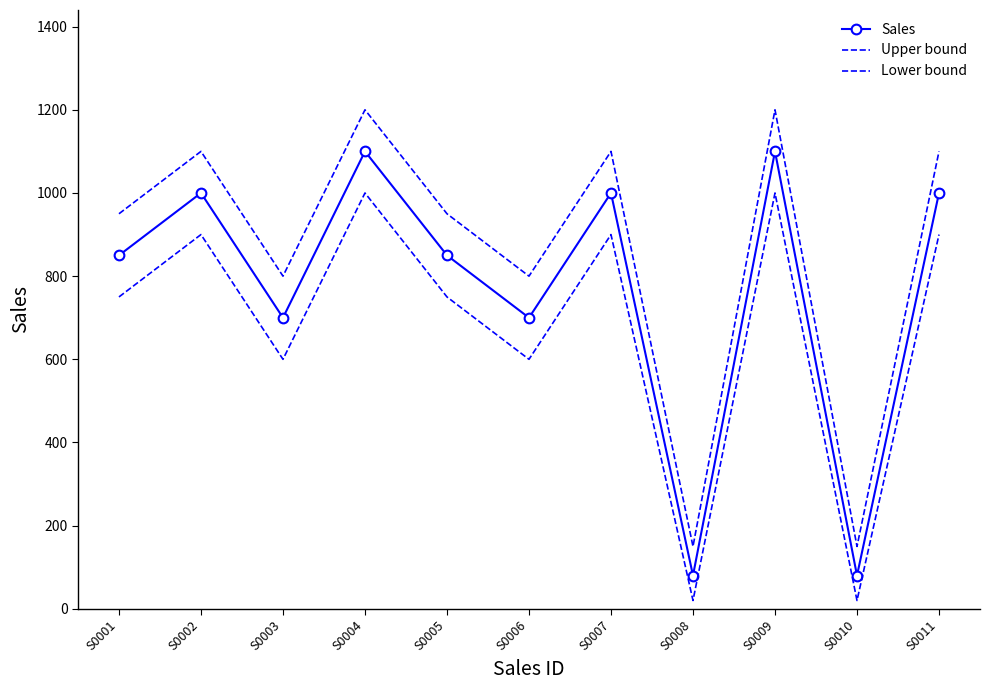

What is the difference between the maximum and minimum values in the Lower bound series?

980